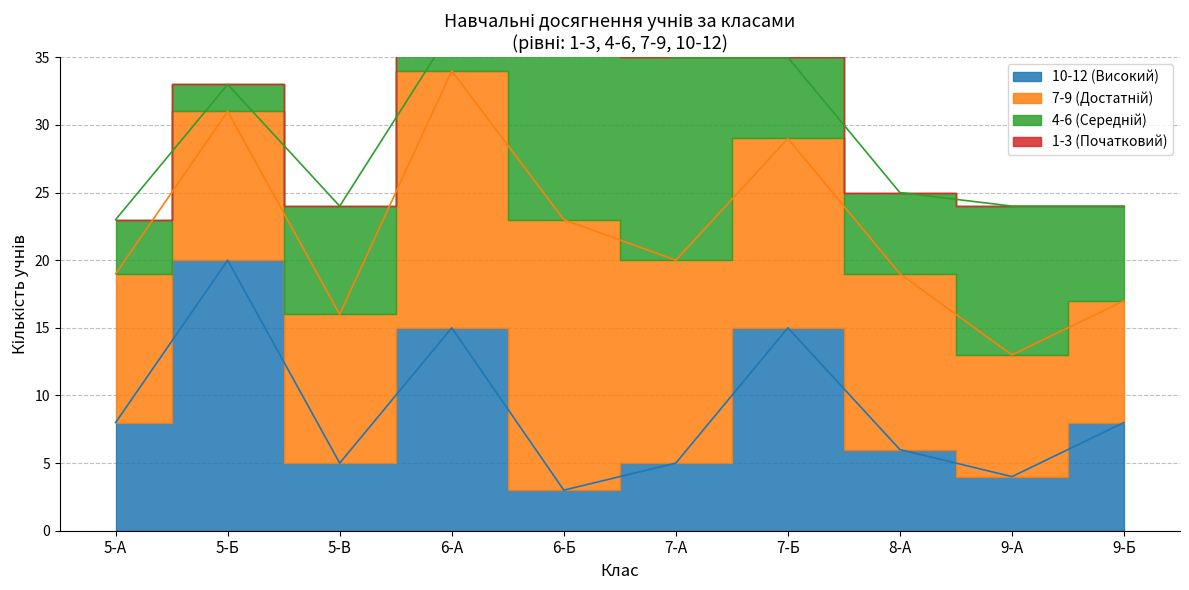

At which category is the sum across all series the highest?

7-Б